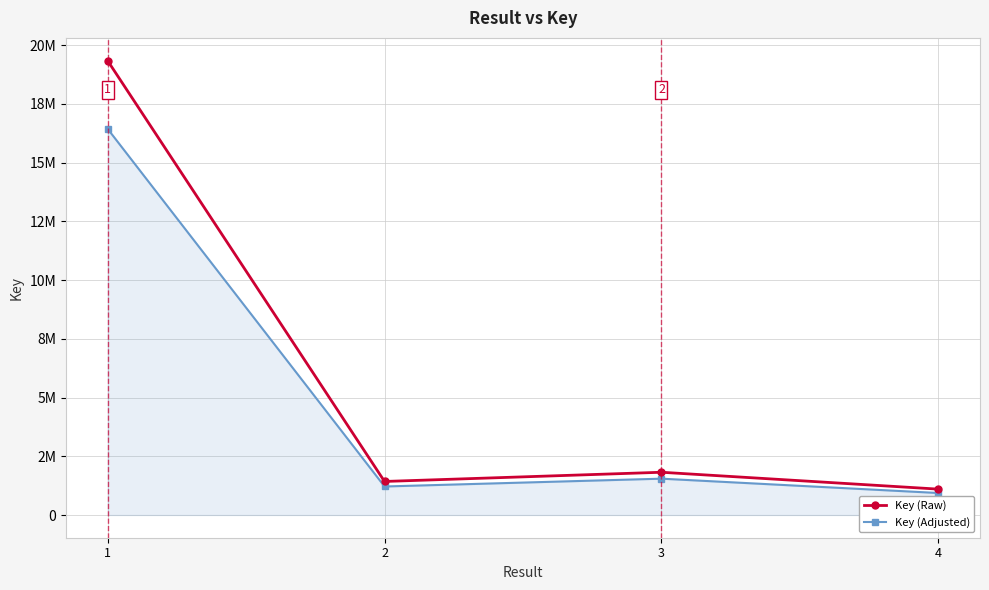

List the series in order of their peak value, lowest first.

Key (Adjusted), Key (Raw)